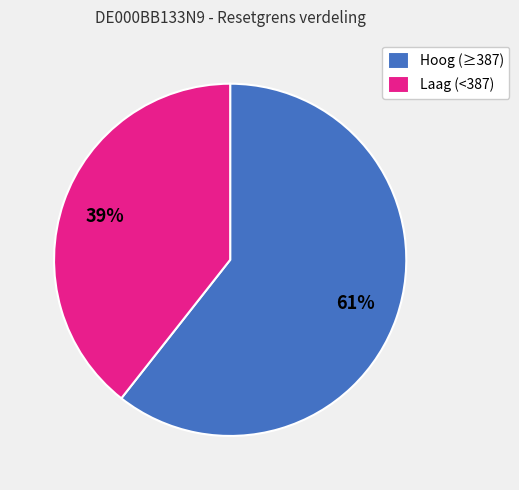

Does Hoog (≥387) represent more than half of the total?

Yes